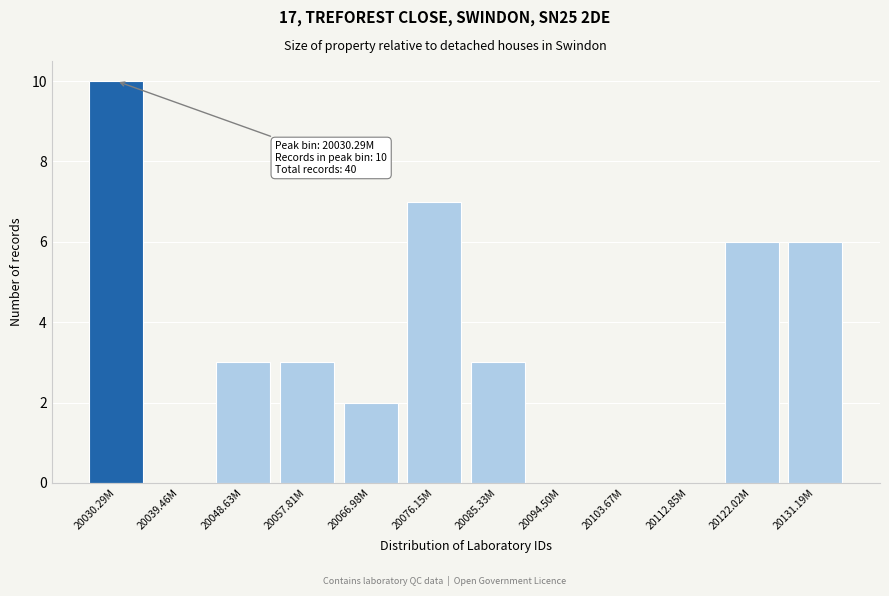

Reading left to right, what are all the values shown in this chart?

20030.29M=10	20039.46M=0	20048.63M=3	20057.81M=3	20066.98M=2	20076.15M=7	20085.33M=3	20094.50M=0	20103.67M=0	20112.85M=0	20122.02M=6	20131.19M=6